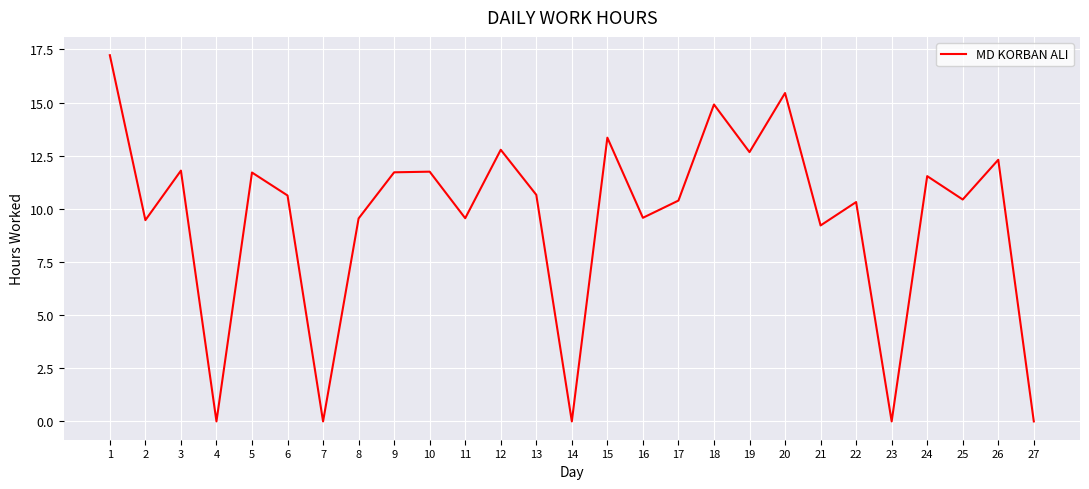

At which label is the value closest to 8?

21